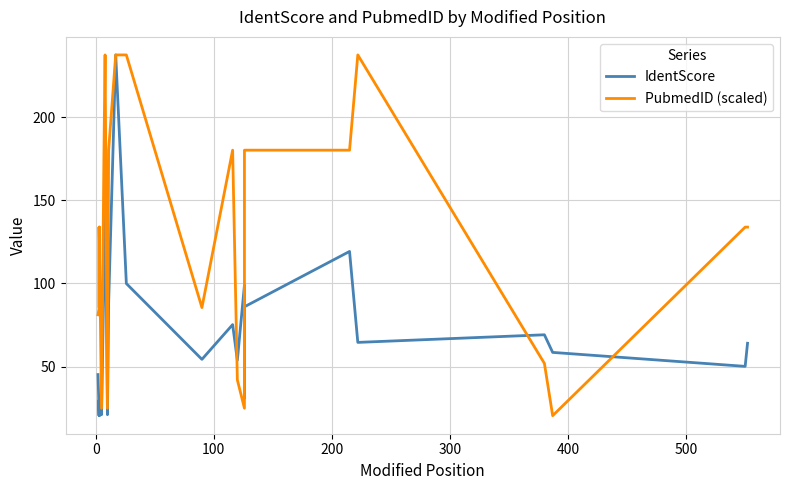

True or false: IdentScore and PubmedID (scaled) cross at least once.

True